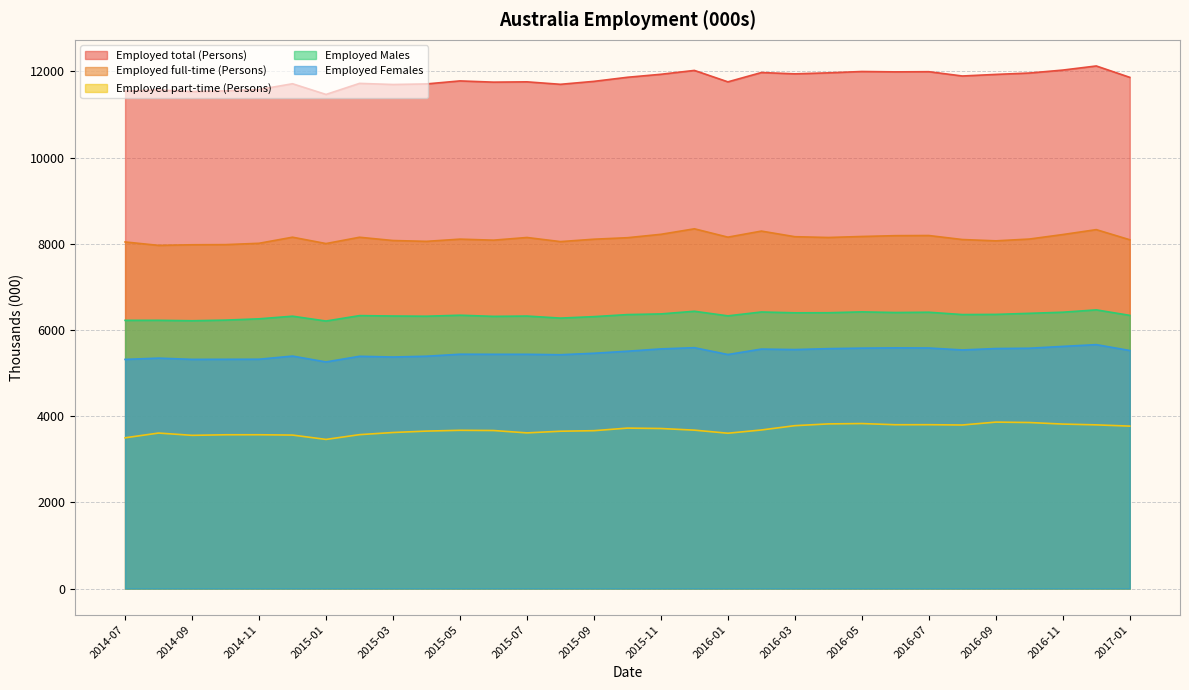

What is the approximate value of Employed total (Persons) at 2014-11?

11581.7